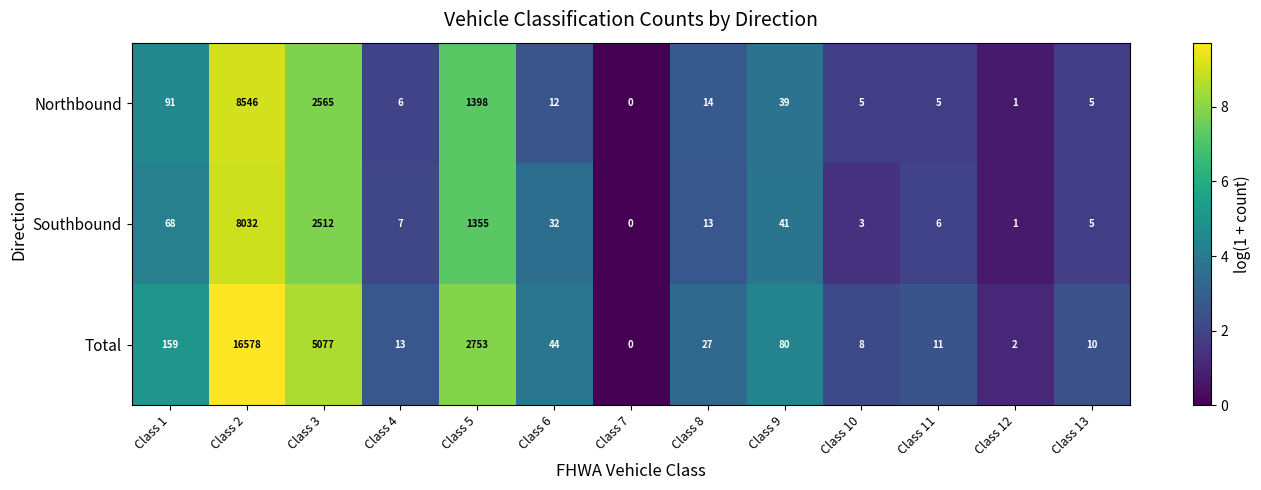

At which label is Total closest to 8289?

Class 3